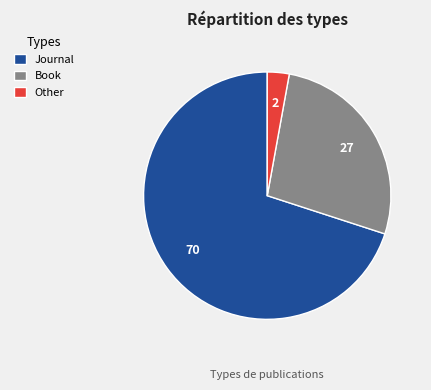

Do Book and Journal together represent more than half of the pie?

Yes